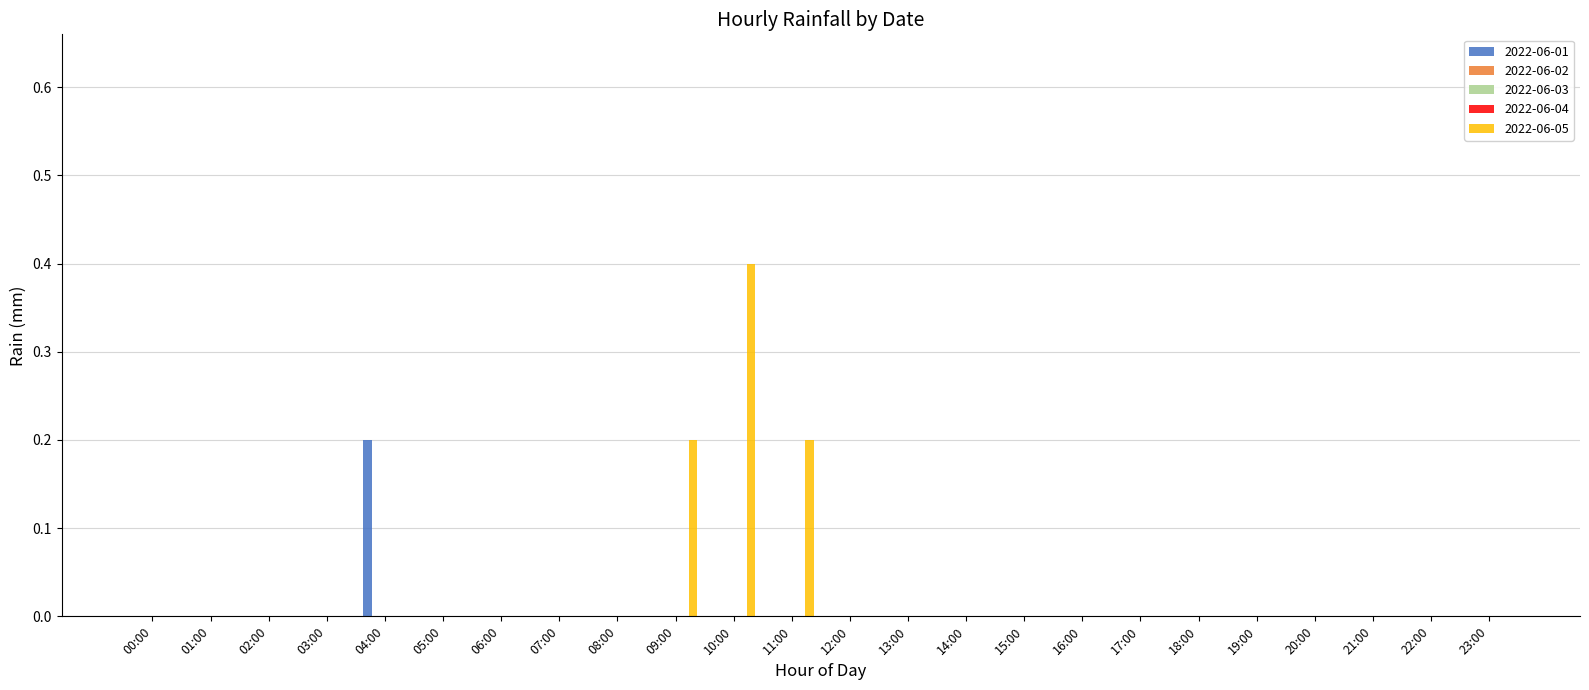

Reading left to right, what are all the values shown in this chart?

2022-06-01: 00:00=0.0	01:00=0.0	02:00=0.0	03:00=0.0	04:00=0.2	05:00=0.0	06:00=0.0	07:00=0.0	08:00=0.0	09:00=0.0	10:00=0.0	11:00=0.0	12:00=0.0	13:00=0.0	14:00=0.0	15:00=0.0	16:00=0.0	17:00=0.0	18:00=0.0	19:00=0.0	20:00=0.0	21:00=0.0	22:00=0.0	23:00=0.0
2022-06-02: 00:00=0.0	01:00=0.0	02:00=0.0	03:00=0.0	04:00=0.0	05:00=0.0	06:00=0.0	07:00=0.0	08:00=0.0	09:00=0.0	10:00=0.0	11:00=0.0	12:00=0.0	13:00=0.0	14:00=0.0	15:00=0.0	16:00=0.0	17:00=0.0	18:00=0.0	19:00=0.0	20:00=0.0	21:00=0.0	22:00=0.0	23:00=0.0
2022-06-03: 00:00=0.0	01:00=0.0	02:00=0.0	03:00=0.0	04:00=0.0	05:00=0.0	06:00=0.0	07:00=0.0	08:00=0.0	09:00=0.0	10:00=0.0	11:00=0.0	12:00=0.0	13:00=0.0	14:00=0.0	15:00=0.0	16:00=0.0	17:00=0.0	18:00=0.0	19:00=0.0	20:00=0.0	21:00=0.0	22:00=0.0	23:00=0.0
2022-06-04: 00:00=0.0	01:00=0.0	02:00=0.0	03:00=0.0	04:00=0.0	05:00=0.0	06:00=0.0	07:00=0.0	08:00=0.0	09:00=0.0	10:00=0.0	11:00=0.0	12:00=0.0	13:00=0.0	14:00=0.0	15:00=0.0	16:00=0.0	17:00=0.0	18:00=0.0	19:00=0.0	20:00=0.0	21:00=0.0	22:00=0.0	23:00=0.0
2022-06-05: 00:00=0.0	01:00=0.0	02:00=0.0	03:00=0.0	04:00=0.0	05:00=0.0	06:00=0.0	07:00=0.0	08:00=0.0	09:00=0.2	10:00=0.4	11:00=0.2	12:00=0.0	13:00=0.0	14:00=0.0	15:00=0.0	16:00=0.0	17:00=0.0	18:00=0.0	19:00=0.0	20:00=0.0	21:00=0.0	22:00=0.0	23:00=0.0